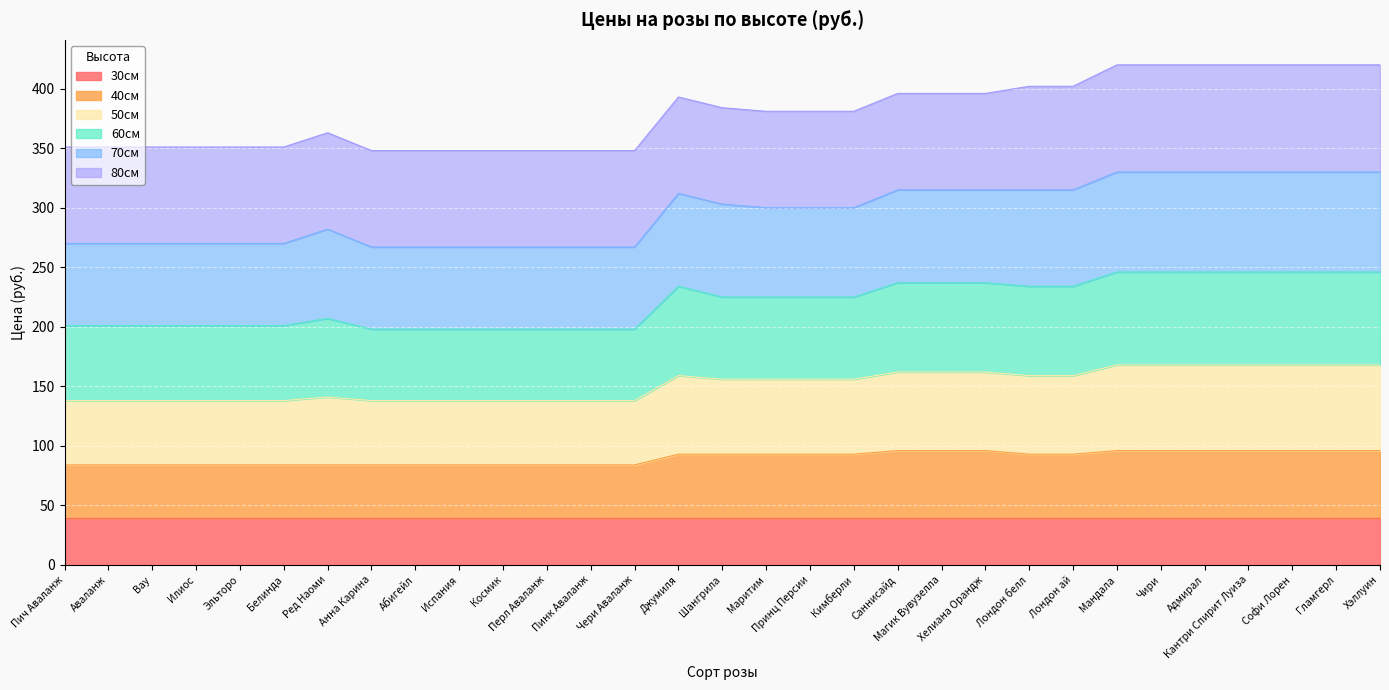

What is the total value across all series at Аваланж?

351